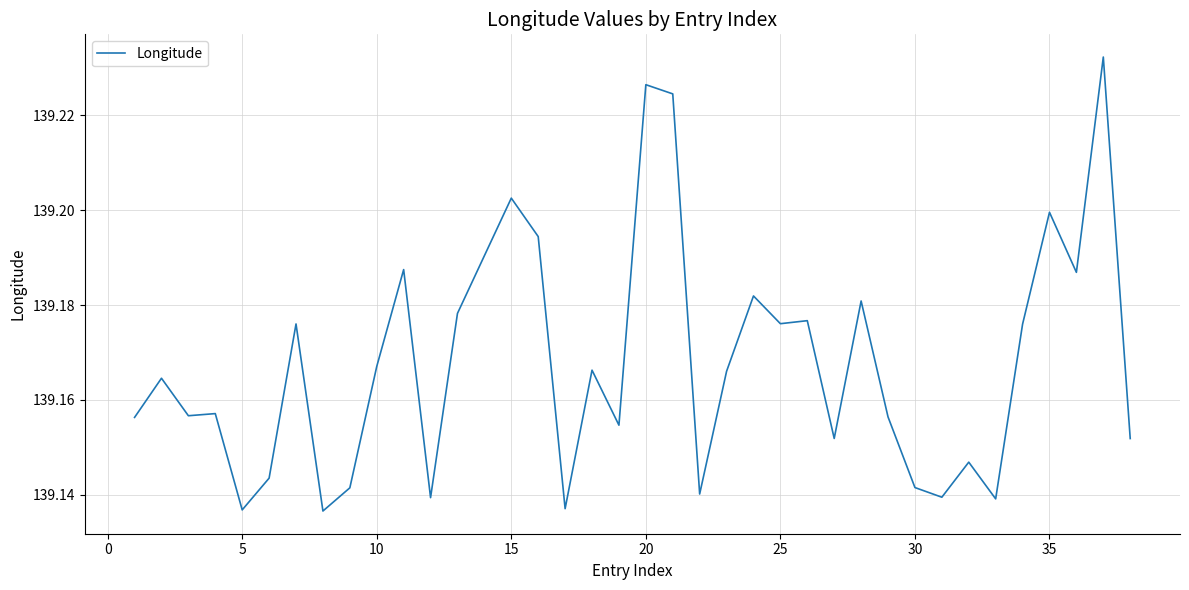

Does the chart display data point markers on the line(s)?

No